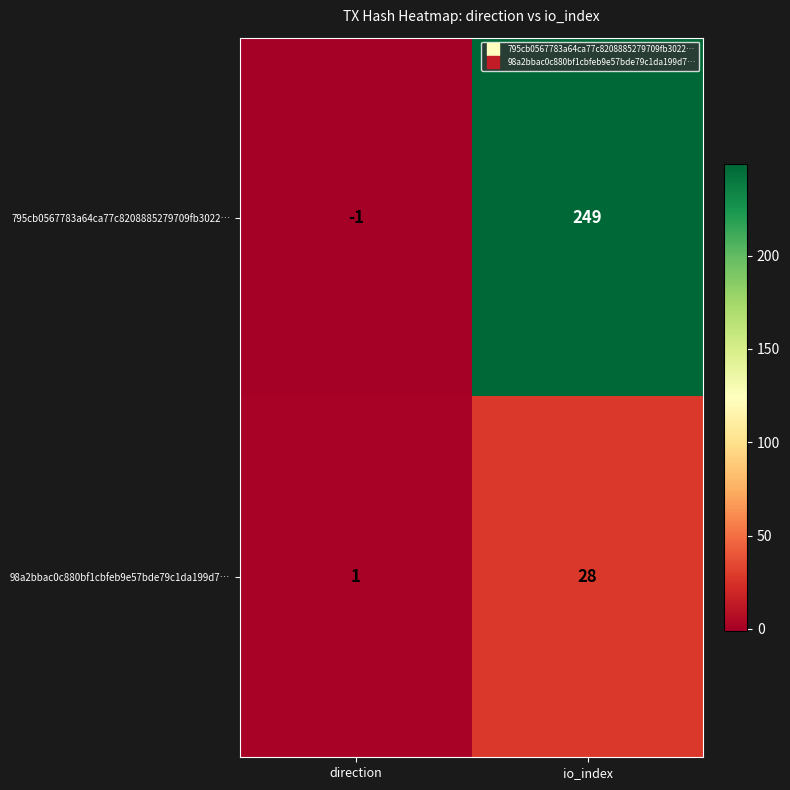

At which label does 795cb0567783a64ca77c8208885279709fb3022… reach its minimum?

direction